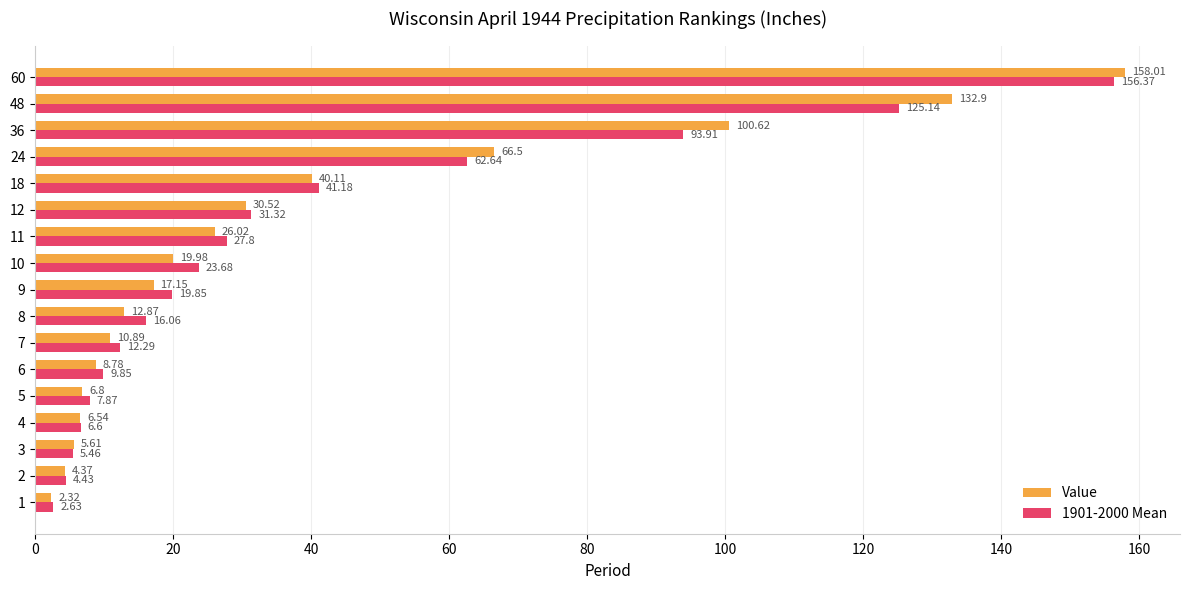

Rank the series at 24 from highest to lowest value.

Value, 1901-2000 Mean